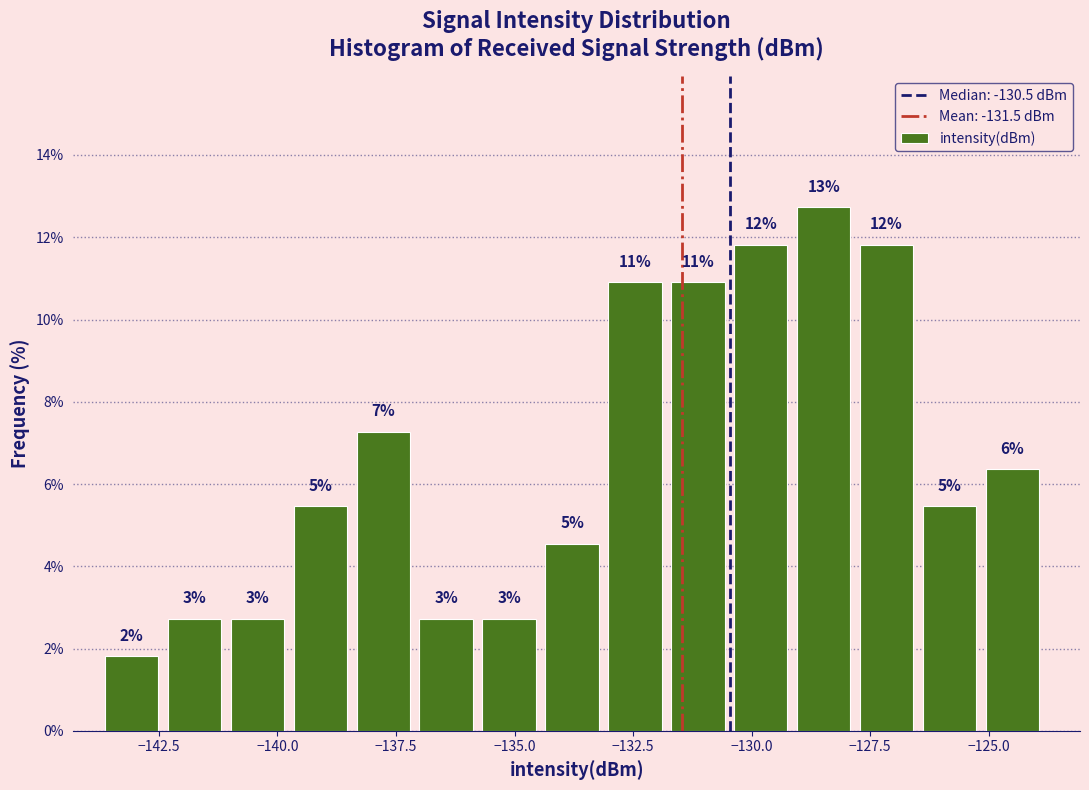

Read against the x-axis, roughly where is the centre of the tallest bar?

-128.5